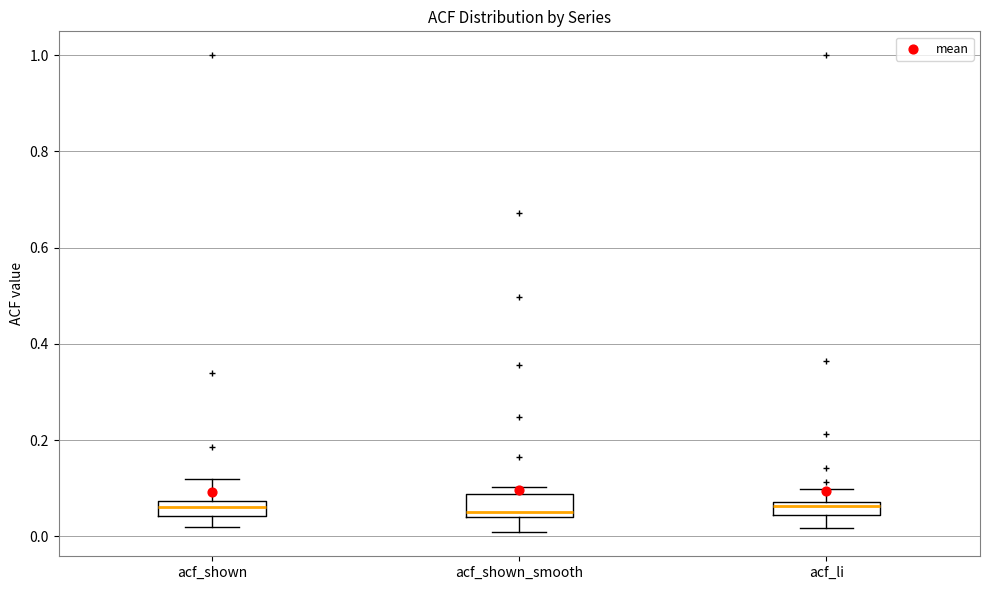

Where is the lower edge of the box for acf_li on the y-axis? The values are not printed on the chart, so give them approximately, as read against the axis.

0.04